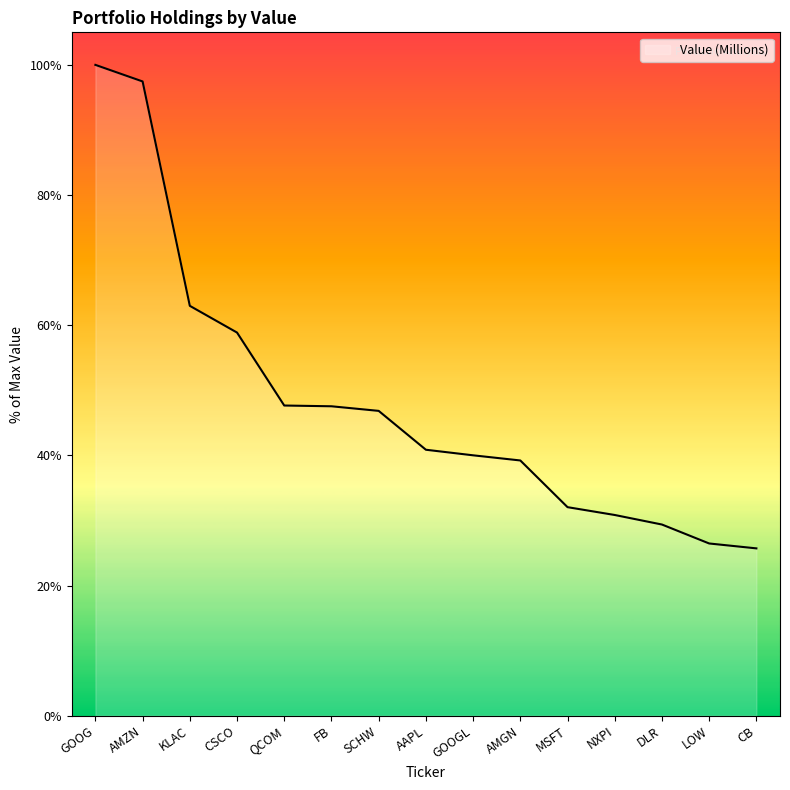

Which has a higher value, AMZN or LOW?

AMZN